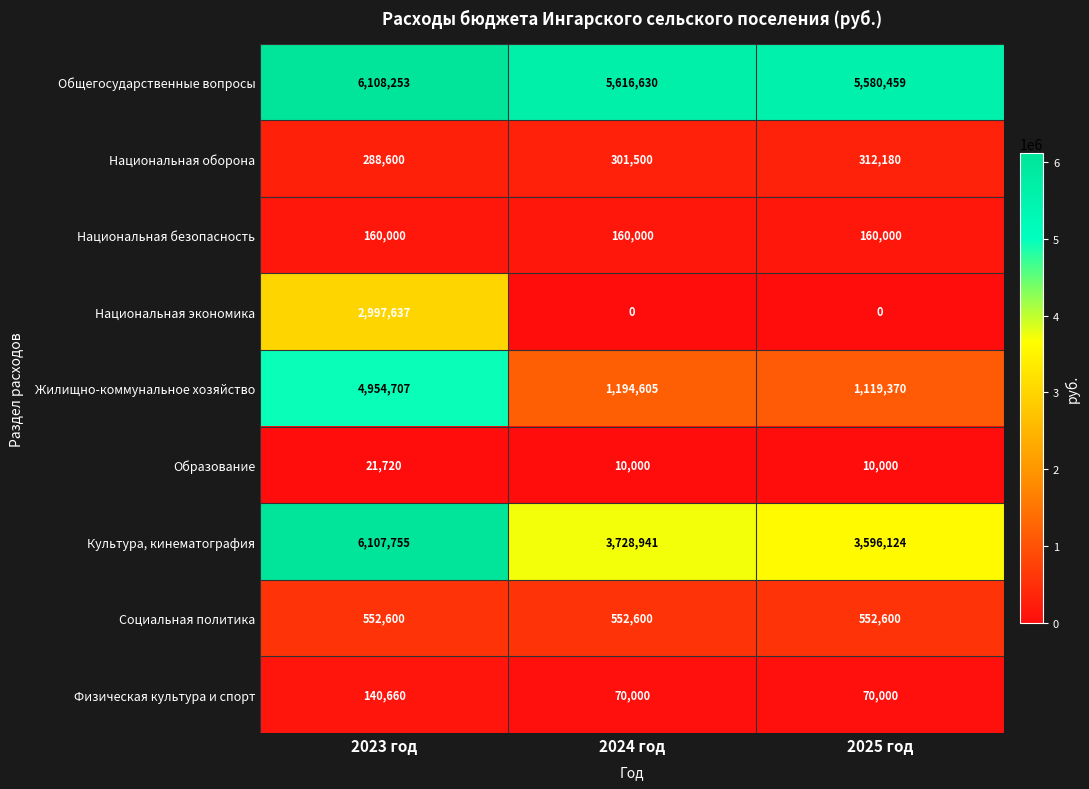

Which series has the widest spread of values?

Жилищно-коммунальное хозяйство